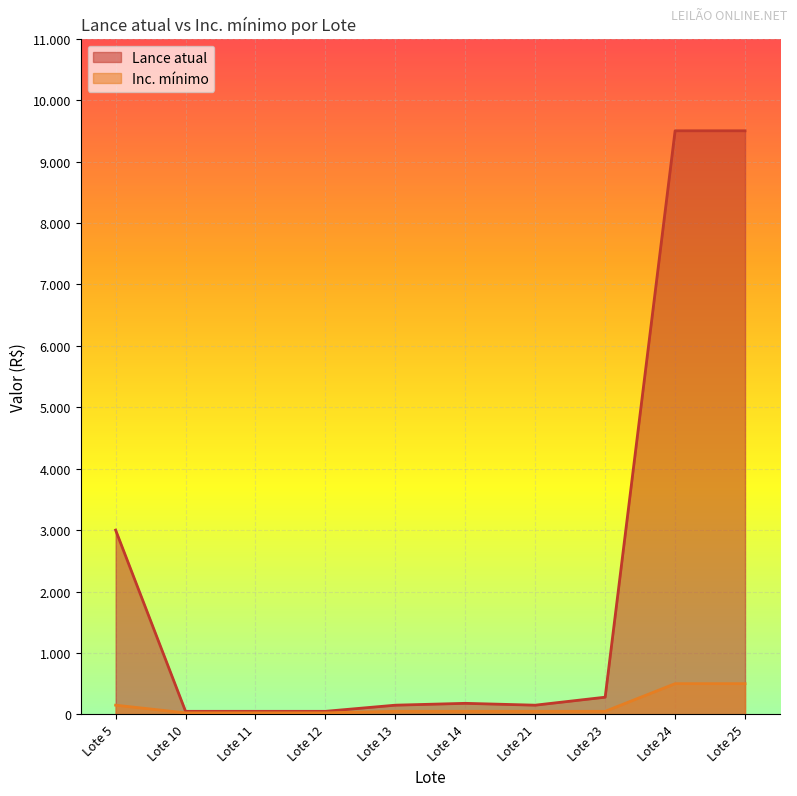

Between Lote 14 and Lote 10, which is larger?

Lote 14